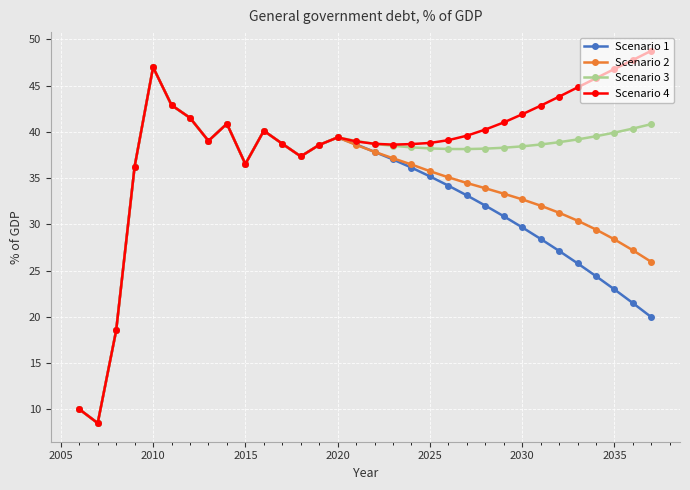

Which series has the largest total across all categories?

Scenario 4